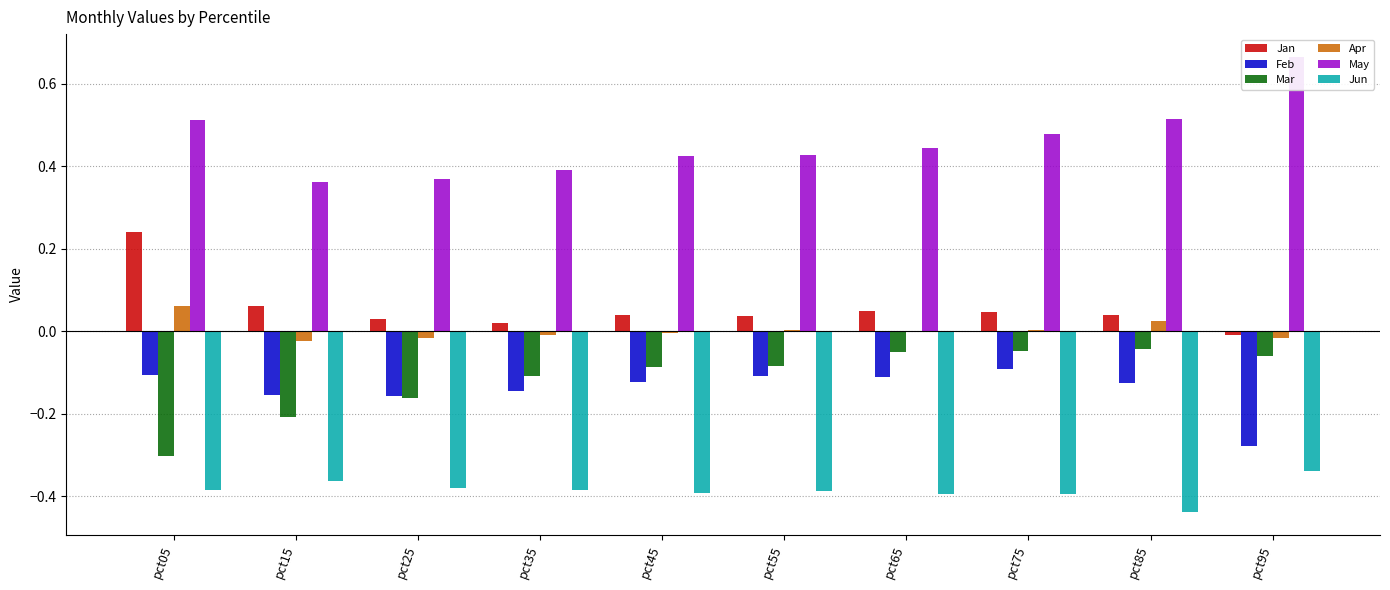

Reading right to left, list all the values displayed in this chart.

Jan: -0.0	0.0	0.0	0.0	0.0	0.0	0.0	0.0	0.1	0.2
Feb: -0.3	-0.1	-0.1	-0.1	-0.1	-0.1	-0.1	-0.2	-0.2	-0.1
Mar: -0.1	-0.0	-0.0	-0.1	-0.1	-0.1	-0.1	-0.2	-0.2	-0.3
Apr: -0.0	0.0	0.0	-0.0	0.0	-0.0	-0.0	-0.0	-0.0	0.1
May: 0.7	0.5	0.5	0.4	0.4	0.4	0.4	0.4	0.4	0.5
Jun: -0.3	-0.4	-0.4	-0.4	-0.4	-0.4	-0.4	-0.4	-0.4	-0.4